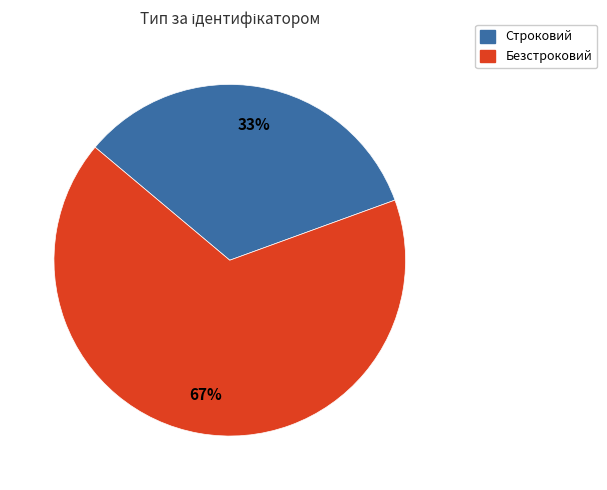

To the nearest percent, what is the average slice percentage?

50%